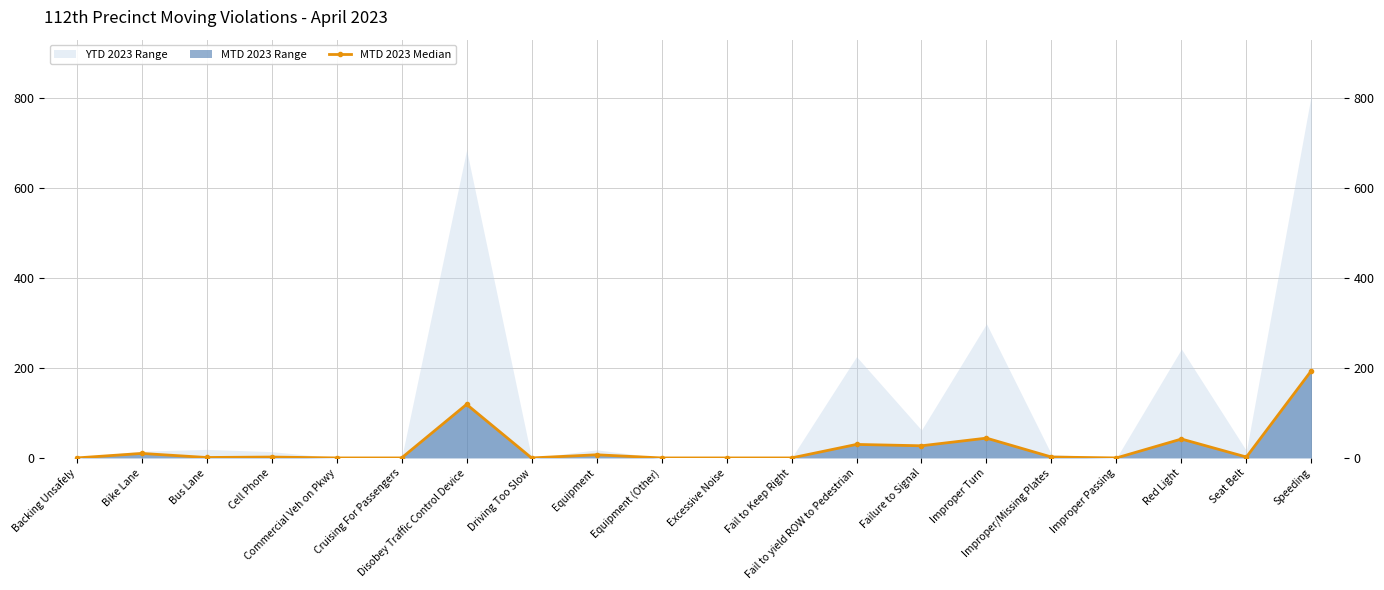

Rank the categories by value from highest to lowest.

Speeding, Disobey Traffic Control Device, Improper Turn, Red Light, Fail to yield ROW to Pedestrian, Failure to Signal, Bike Lane, Equipment, Cell Phone, Improper/Missing Plates, Seat Belt, Bus Lane, Backing Unsafely, Commercial Veh on Pkwy, Cruising For Passengers, Driving Too Slow, Equipment (Other), Excessive Noise, Fail to Keep Right, Improper Passing